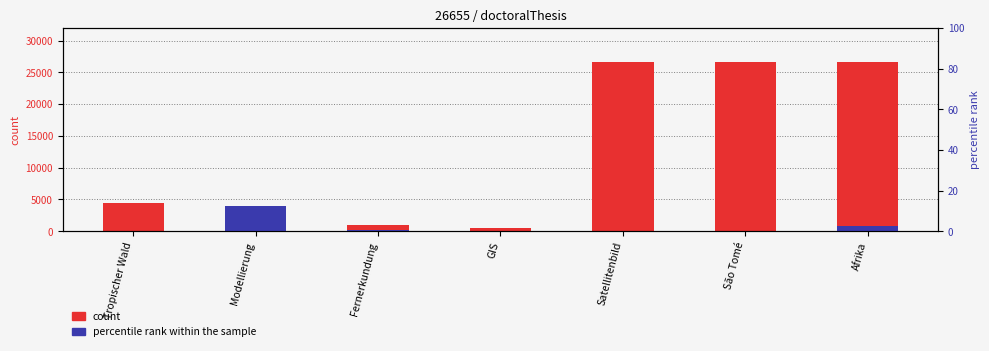

Reading left to right, what are all the values shown in this chart?

count: Tropischer Wald=4499.0	Modellierung=500.0	Fernerkundung=910.0	GIS=550.0	Satellitenbild=26655.0	São Tomé=26655.0	Afrika=26655.0
percentile rank within the sample: Tropischer Wald=0.6	Modellierung=3998.2	Fernerkundung=149.0	GIS=30.1	Satellitenbild=16.6	São Tomé=18.2	Afrika=883.0